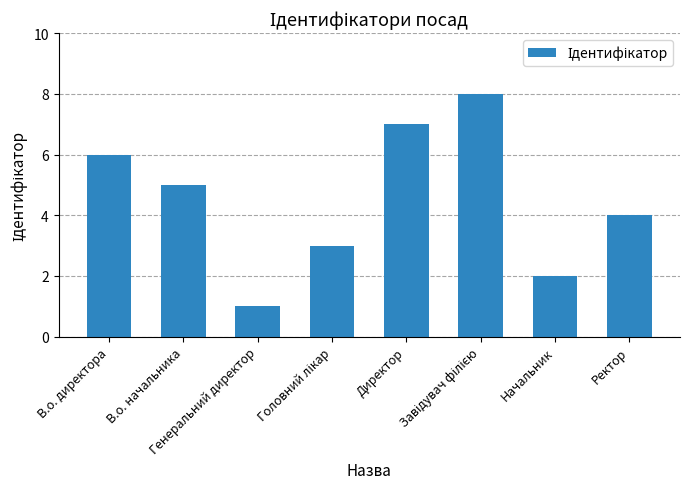

Where does the data first go above 5?

В.о. директора